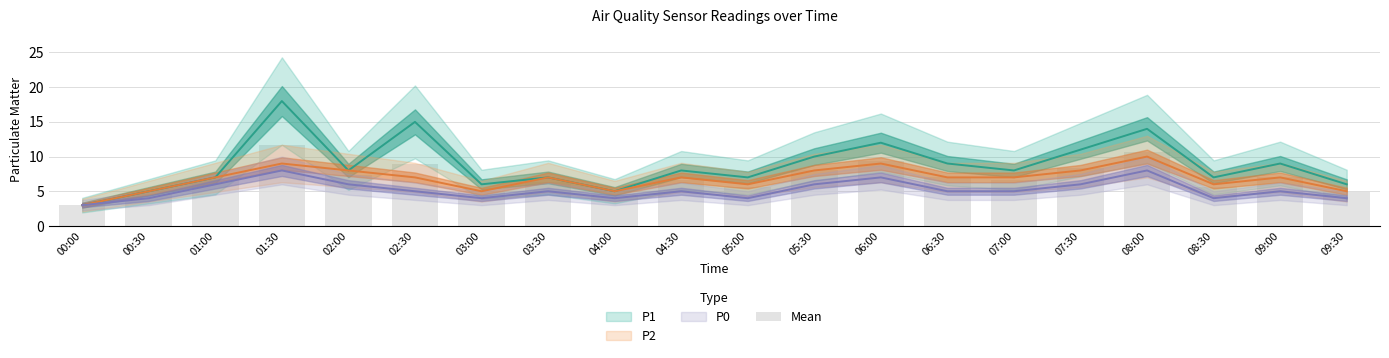

What is the sum of all values?

138.3